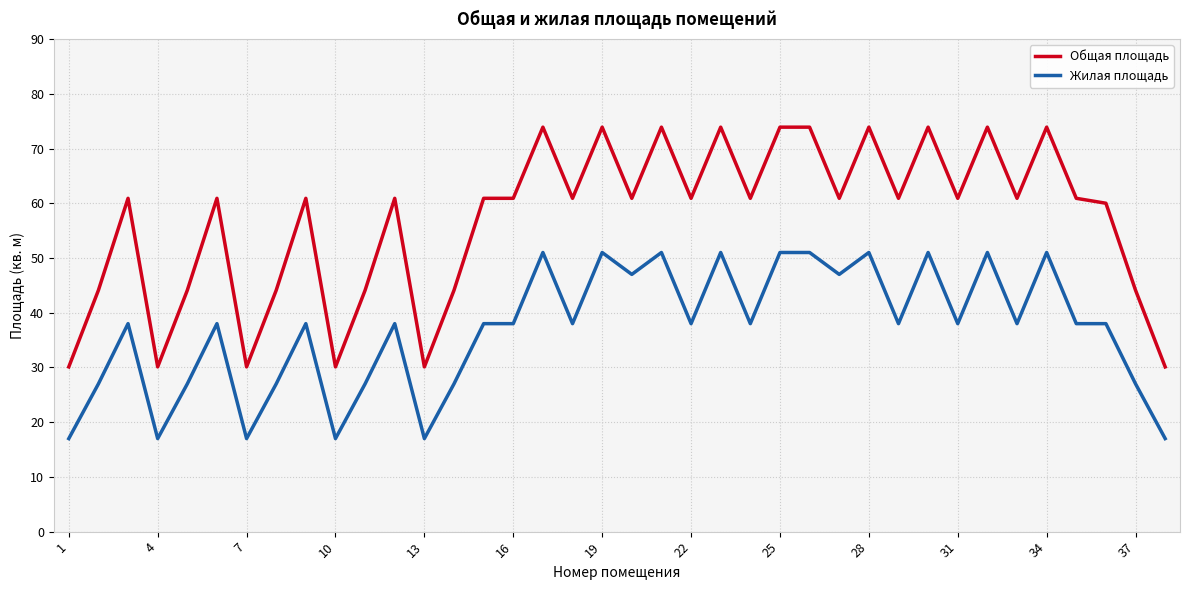

Rank the series by their average value, from lowest to highest.

Жилая площадь, Общая площадь